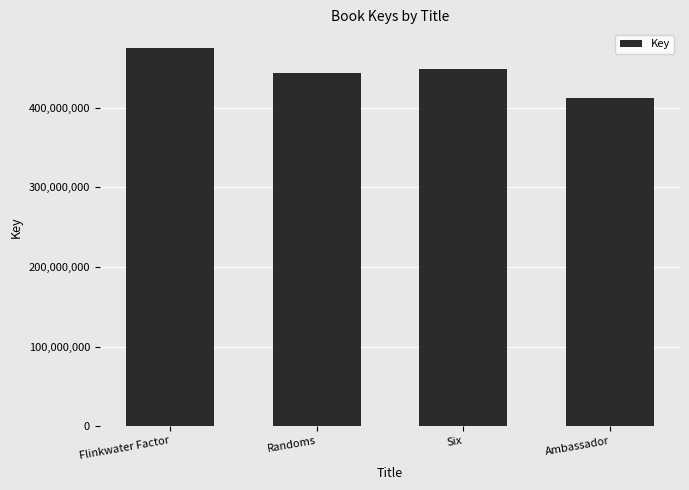

Which has a higher value, Randoms or Flinkwater Factor?

Flinkwater Factor